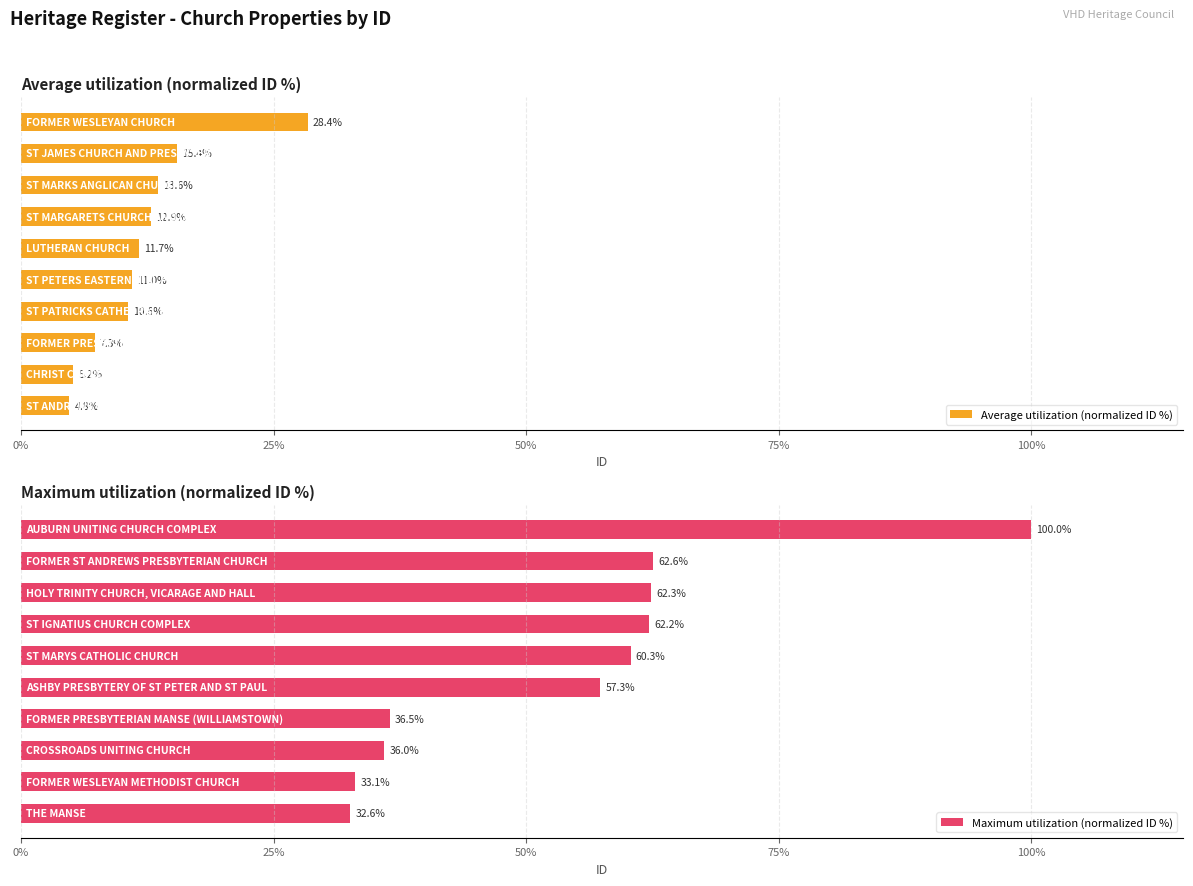

How many data points in Average utilization (normalized ID %) are above 11?

5